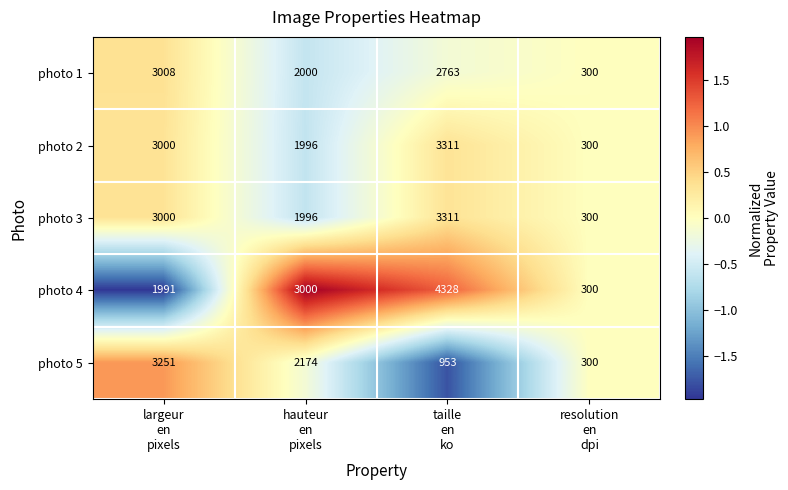

At how many categories does at least one series exceed 707?

3